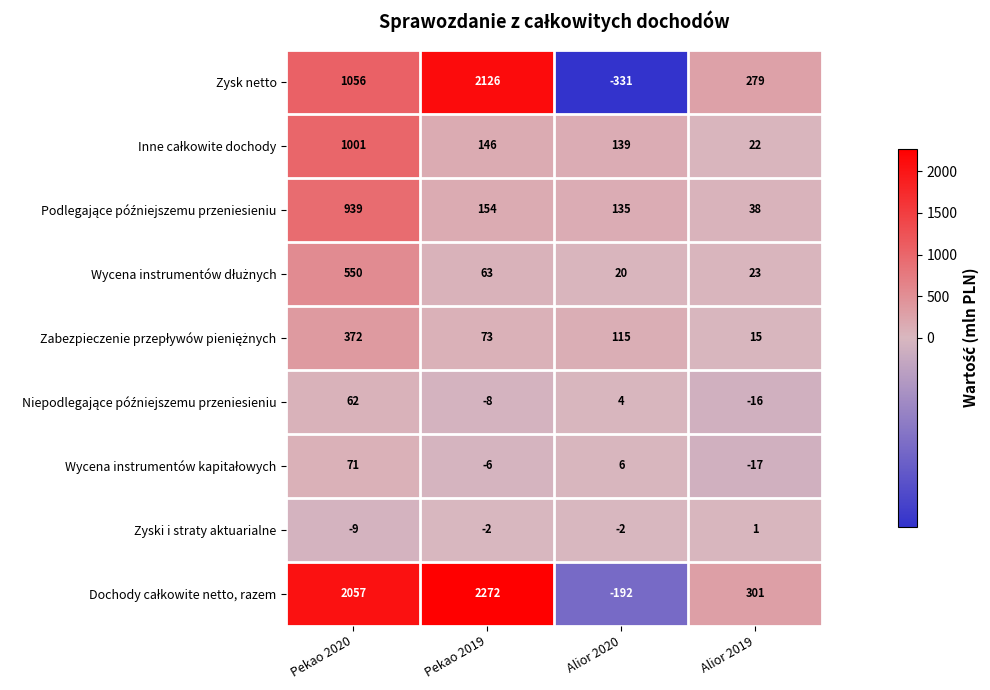

At which category does the chart reach its peak across all series?

Pekao 2019